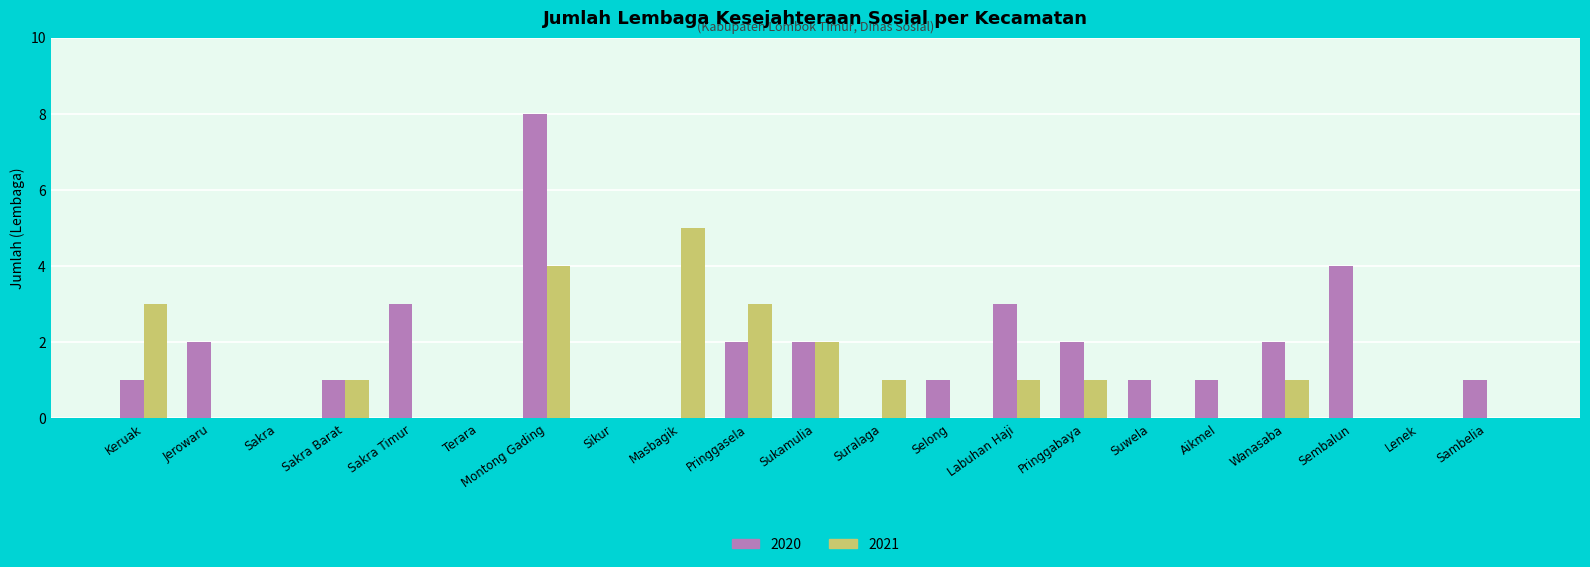

What is the sum of all 2020 values?

34